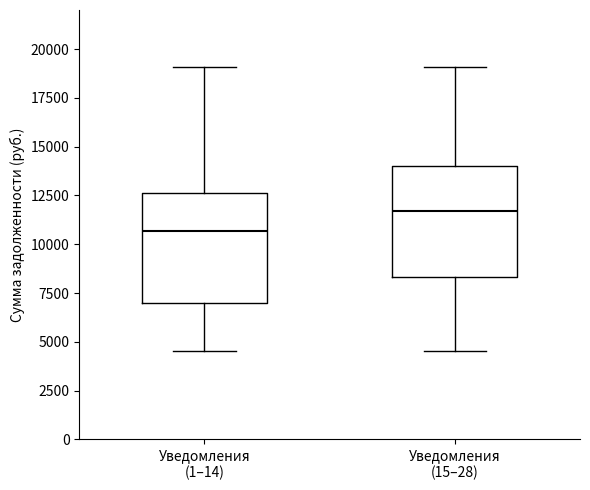

Reading left to right, read every box against the y-axis: the position of its median line, the range the box covers, and the ends of its whiskers. The values are not printed on the chart, so give them approximately, as read against the axis.

Уведомления (1–14): median 10500, box 7000 to 12500, whiskers 4500 to 19000
Уведомления (15–28): median 11500, box 8500 to 14000, whiskers 4500 to 19000